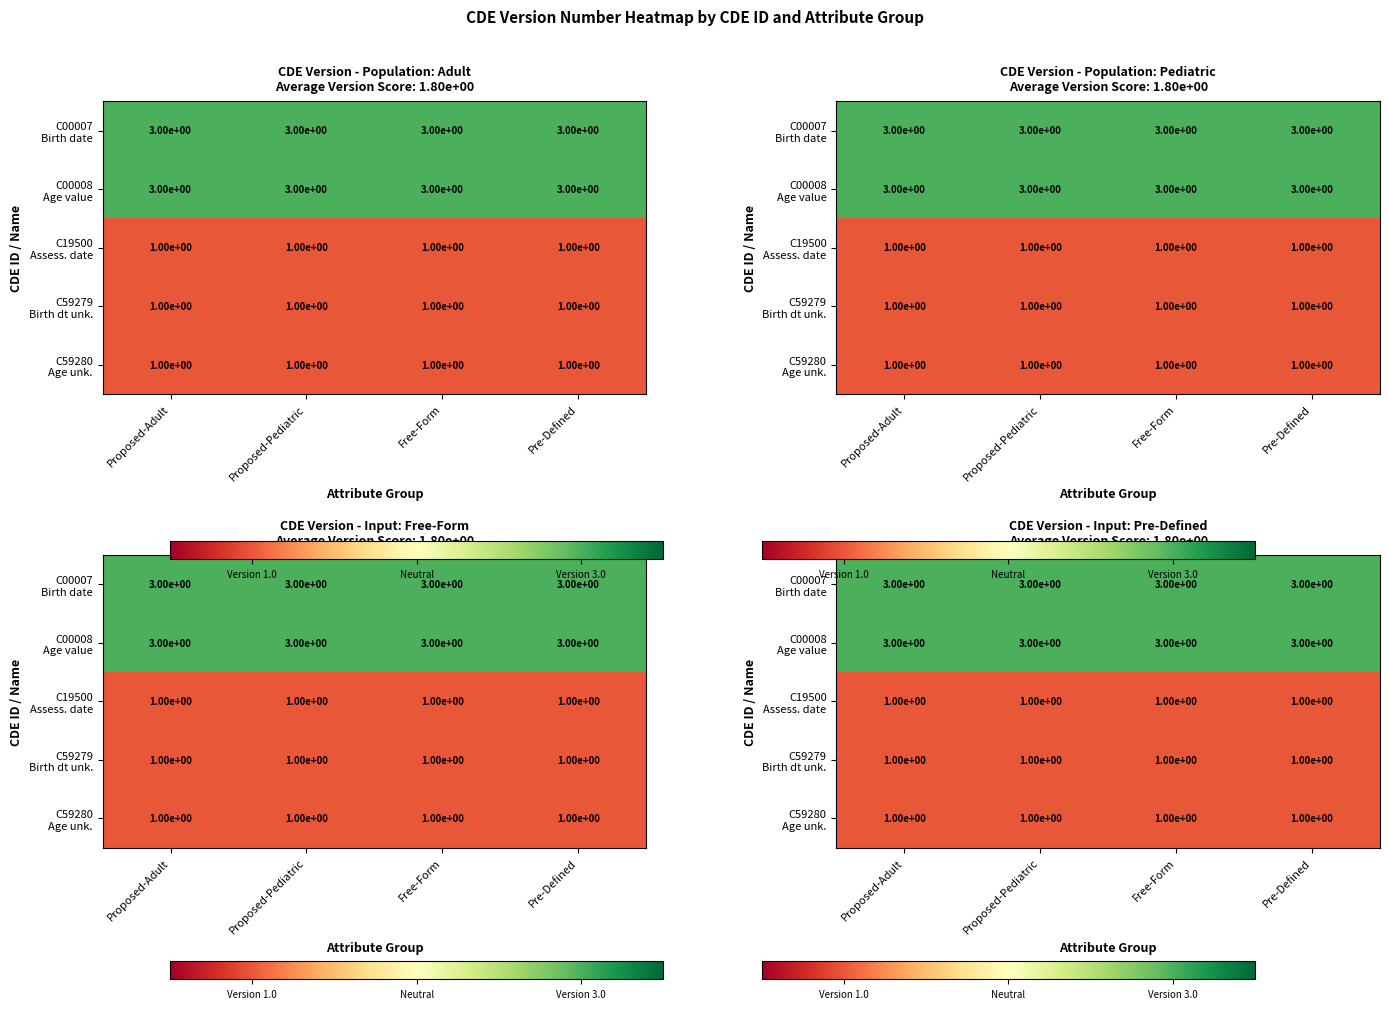

What is the difference between the highest and lowest values at Free-Form?

2